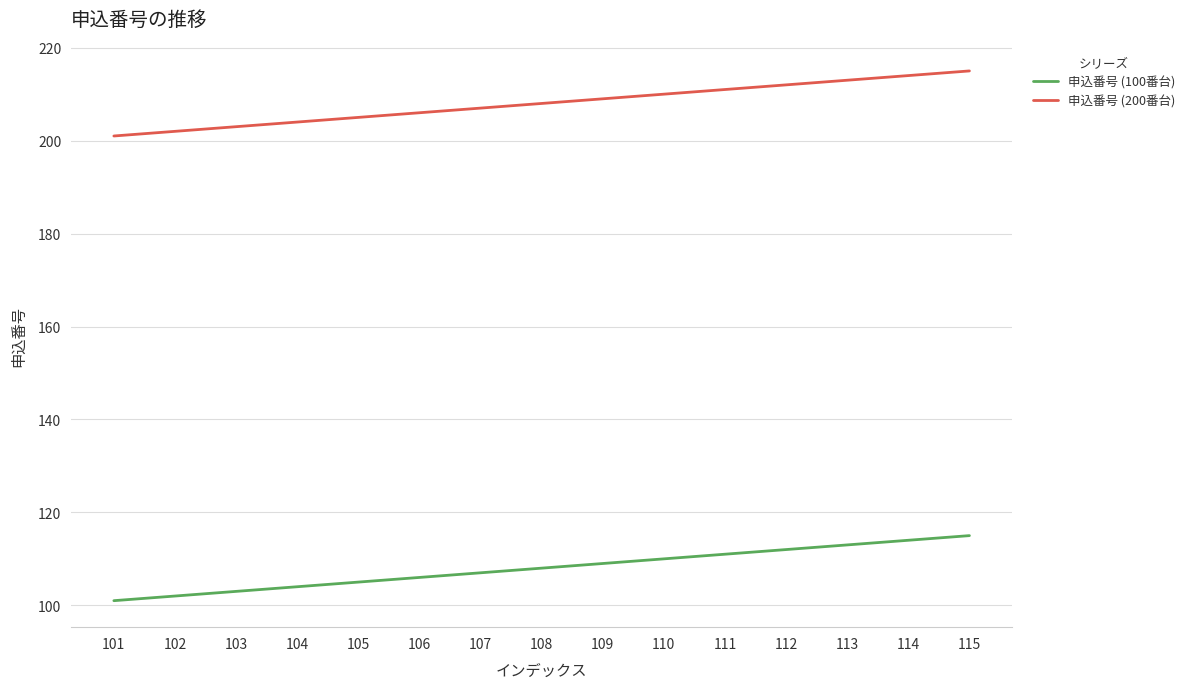

Which series has the largest total across all categories?

申込番号 (200番台)